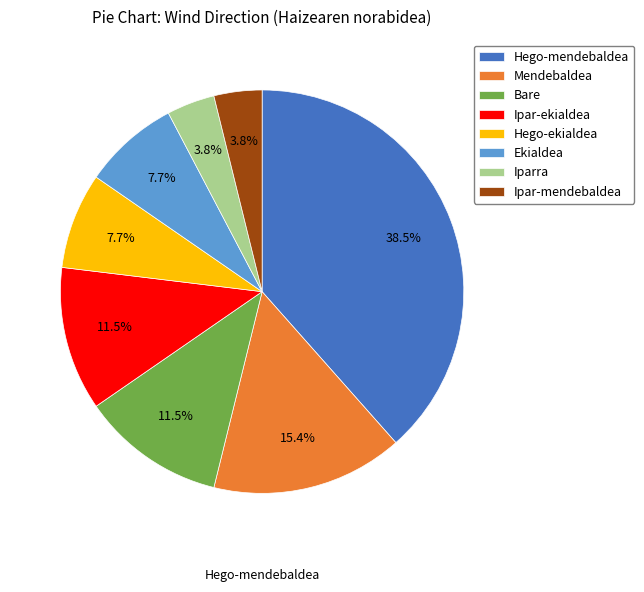

Which category has the biggest portion of the pie?

Hego-mendebaldea